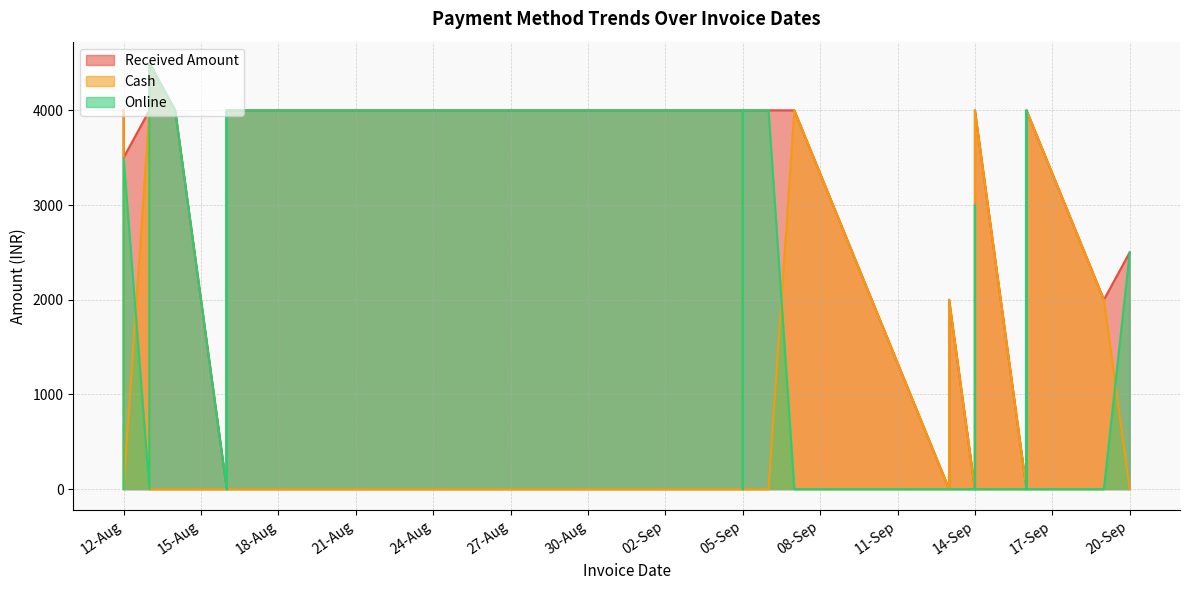

How many series are shown in this chart?

3